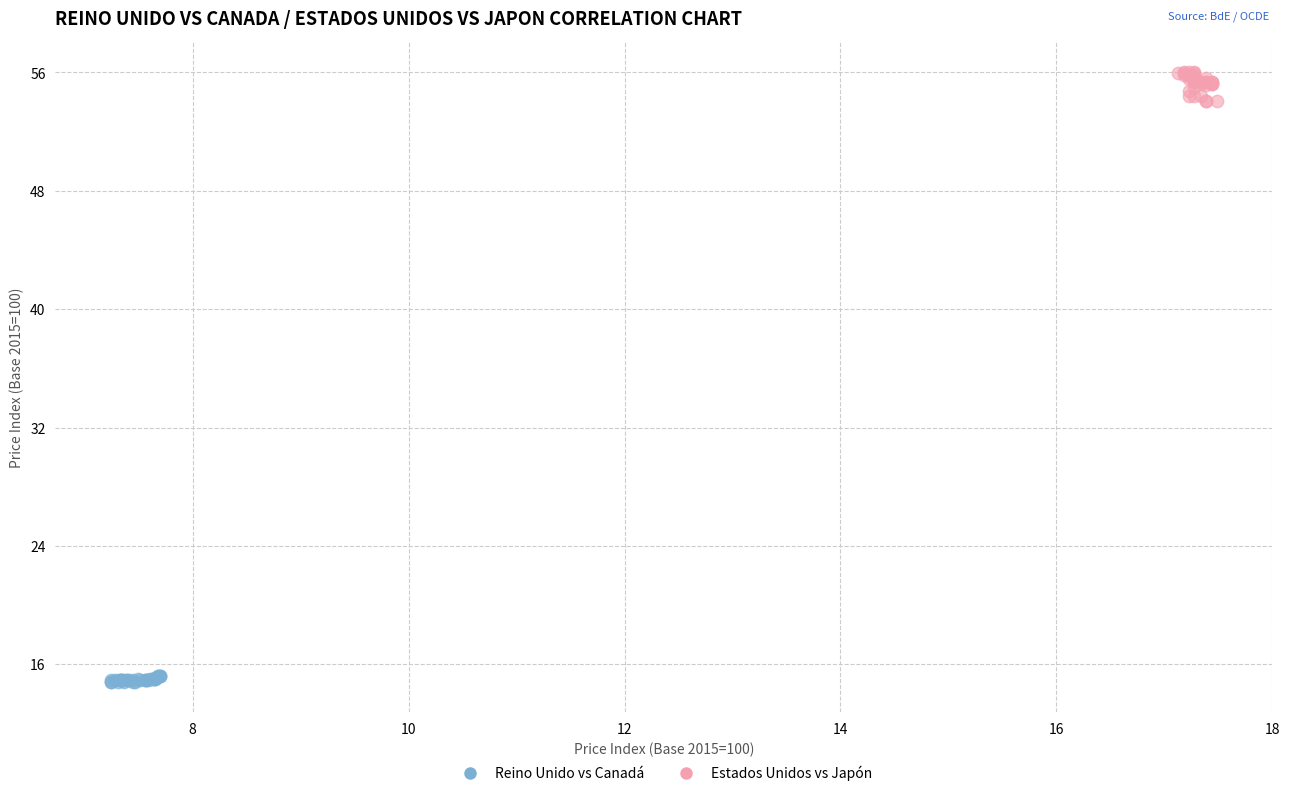

Which series contains the lowest Y value?

Reino Unido vs Canadá